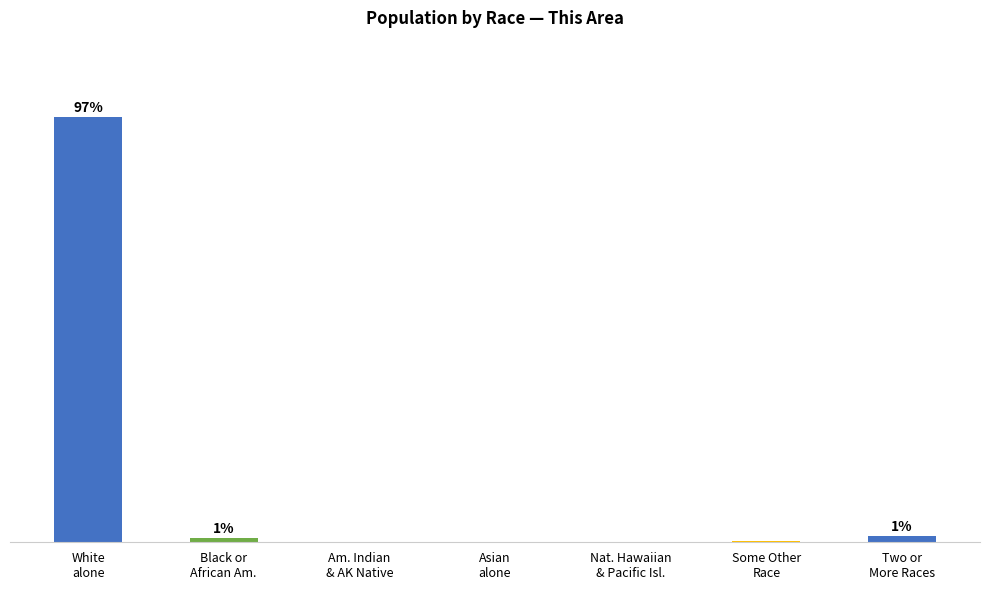

What is the minimum value shown in the chart?

0.1